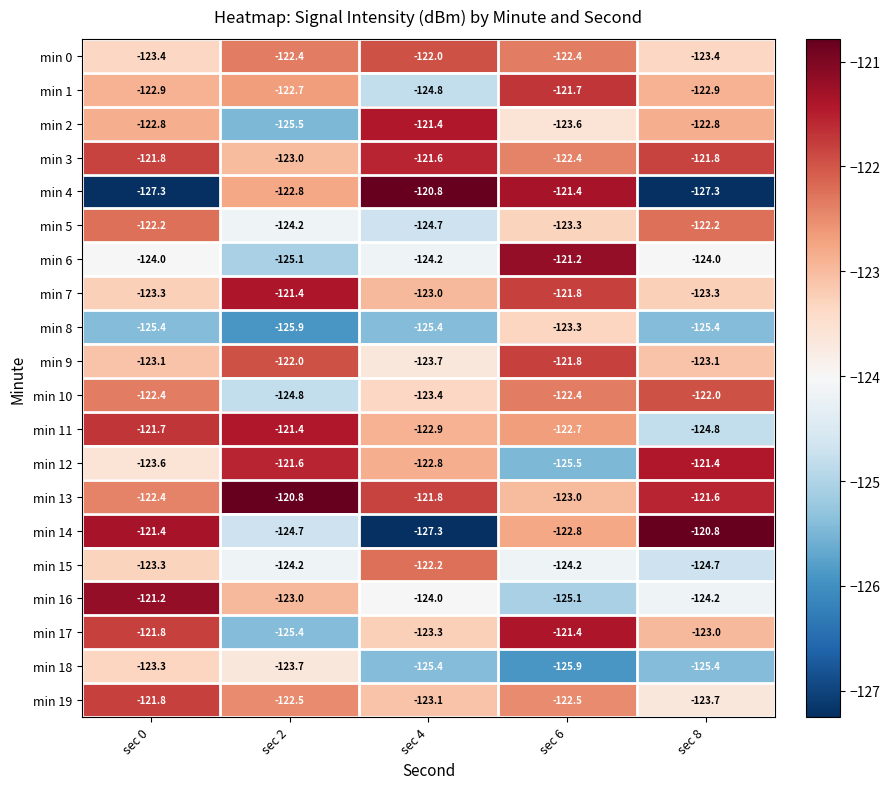

What is the minimum value for min 5?

-124.7